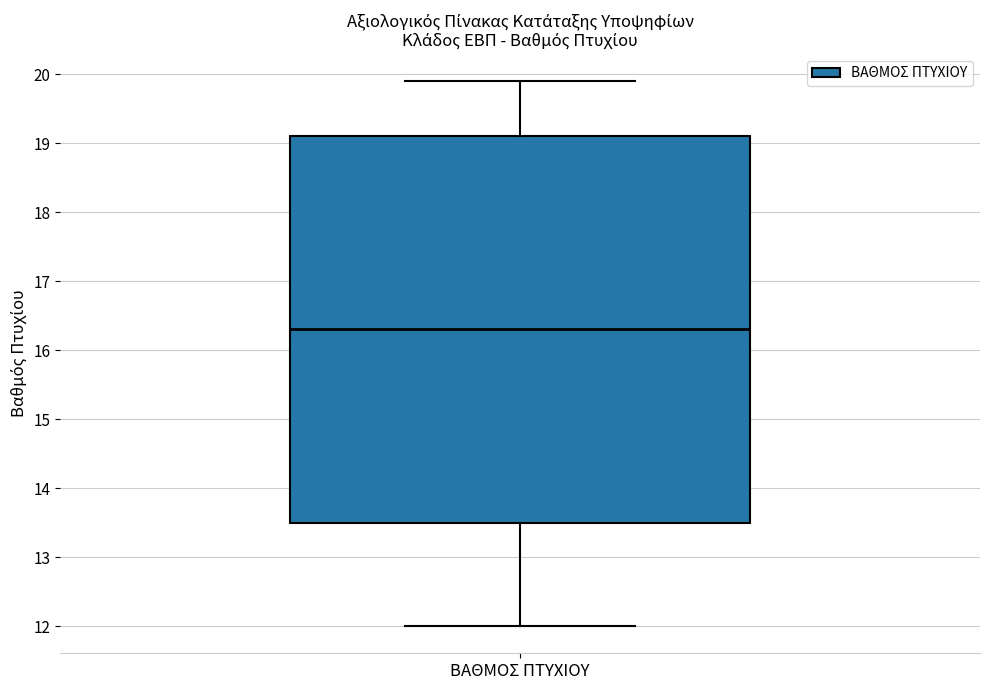

Transcribe this box plot: give where the median line is, the range the box spans, and where the two whiskers end, as read against the y-axis. The values are not printed on the chart, so give them approximately, as read against the axis.

median 16.3, box 13.5 to 19.1, whiskers 12.0 to 19.9